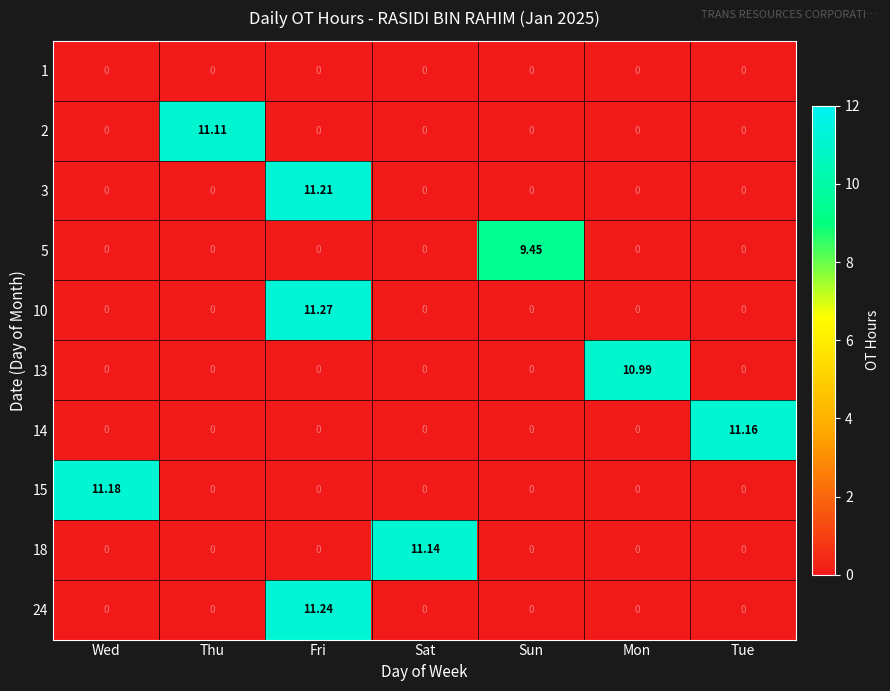

Which label corresponds to the largest value in the chart?

Fri